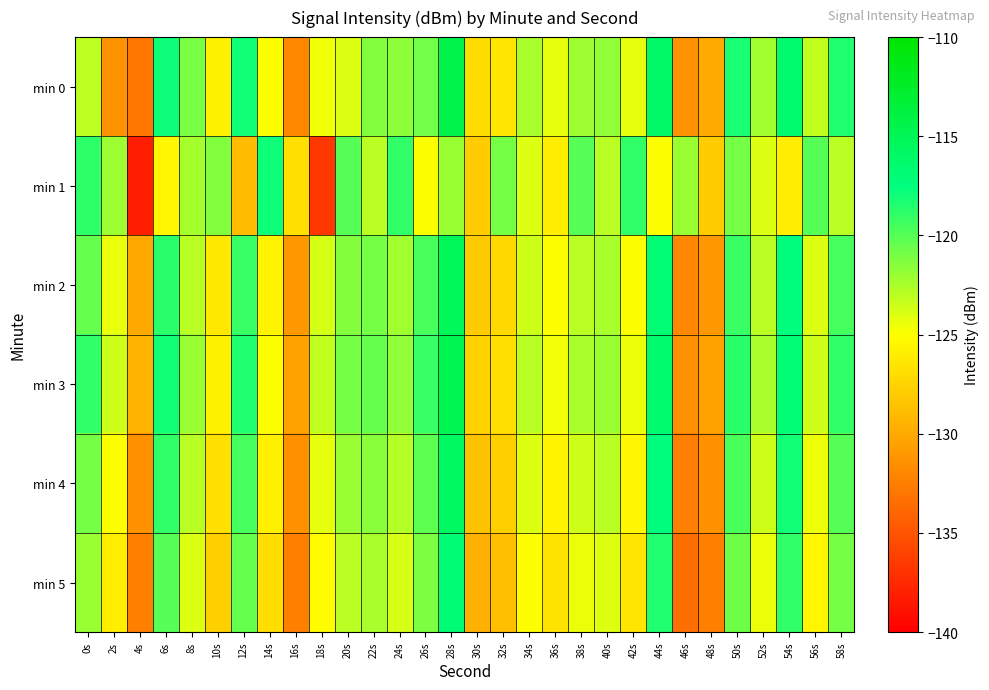

Between 32s and 0s, which is larger?

0s